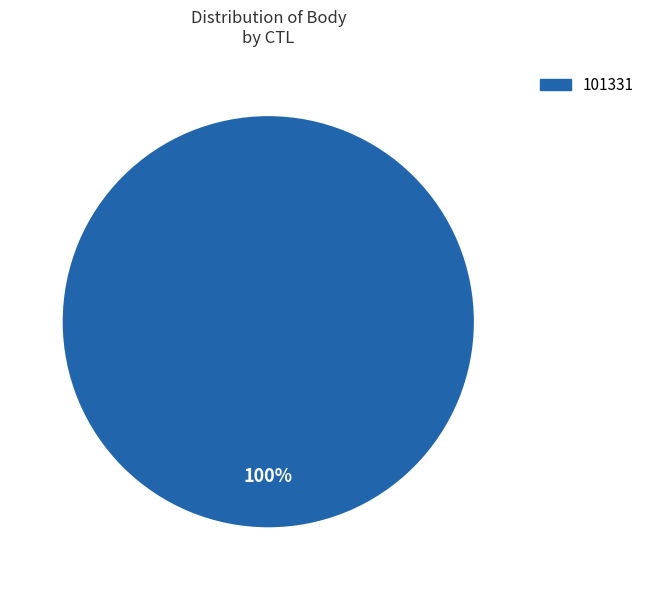

Does any single category account for the majority?

Yes